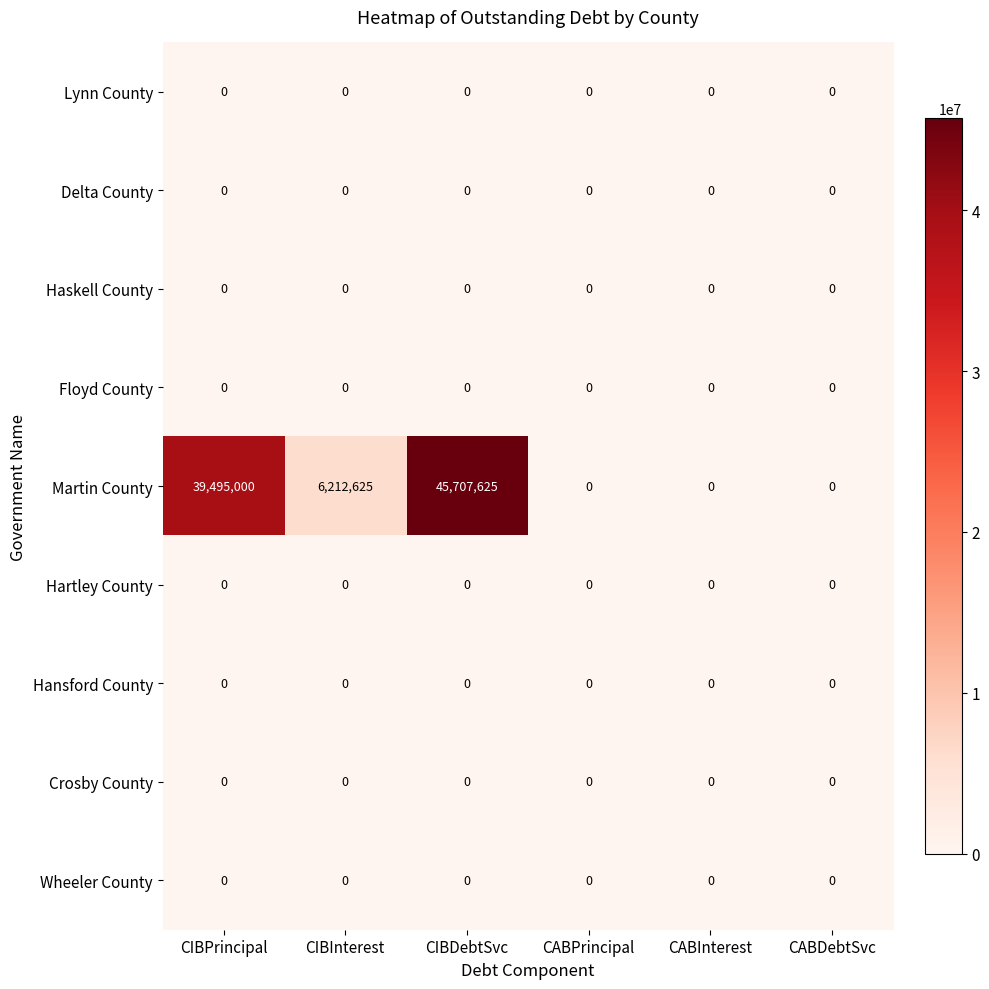

Is it true that Wheeler County equals 0 at CIBInterest?

True